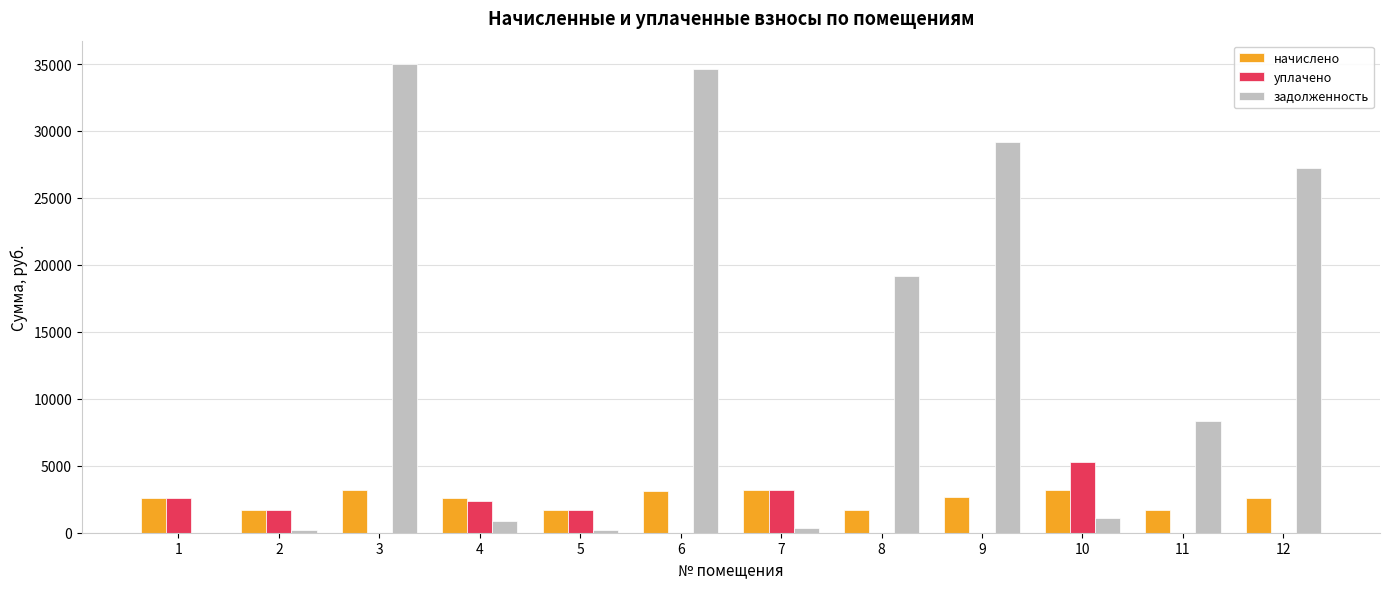

Between 3 and 8, which series saw the biggest shift?

задолженность